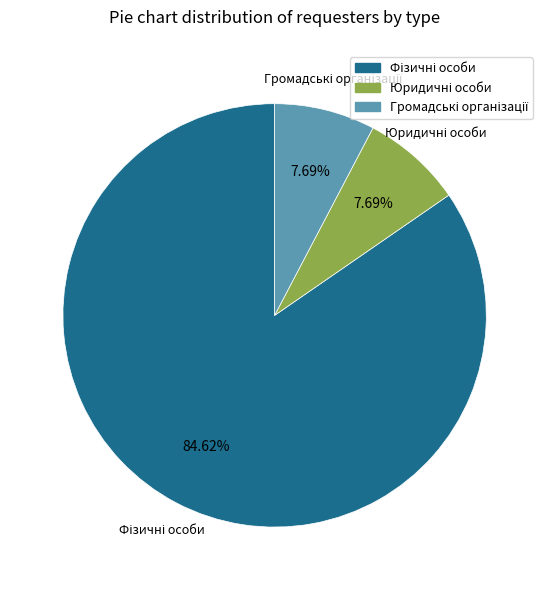

Is there any slice that represents more than half of the pie?

Yes